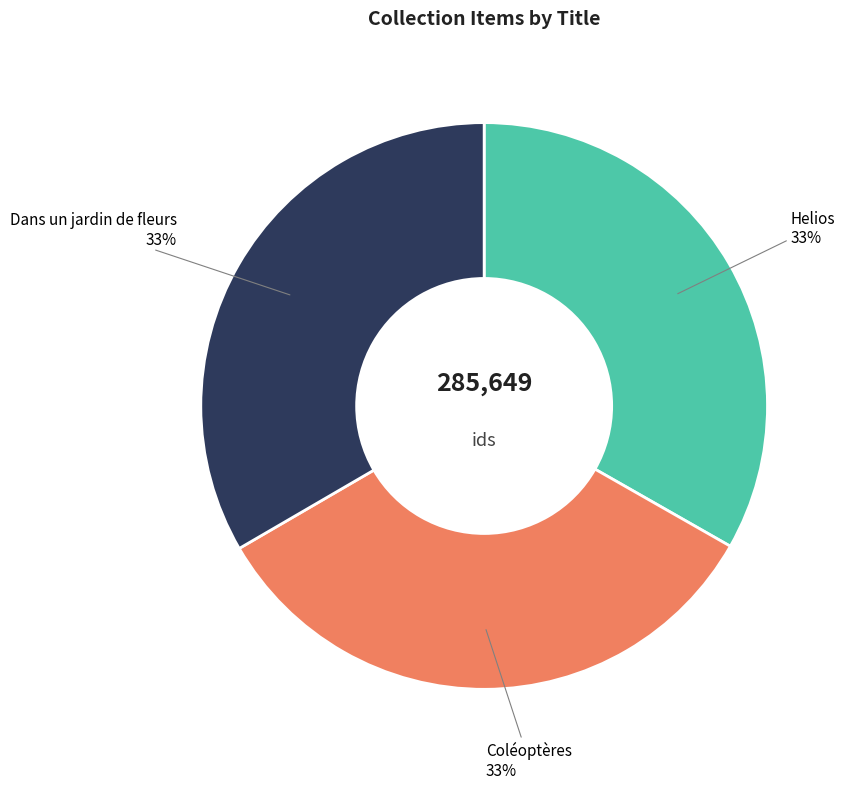

To the nearest percent, what is the average slice percentage?

33%